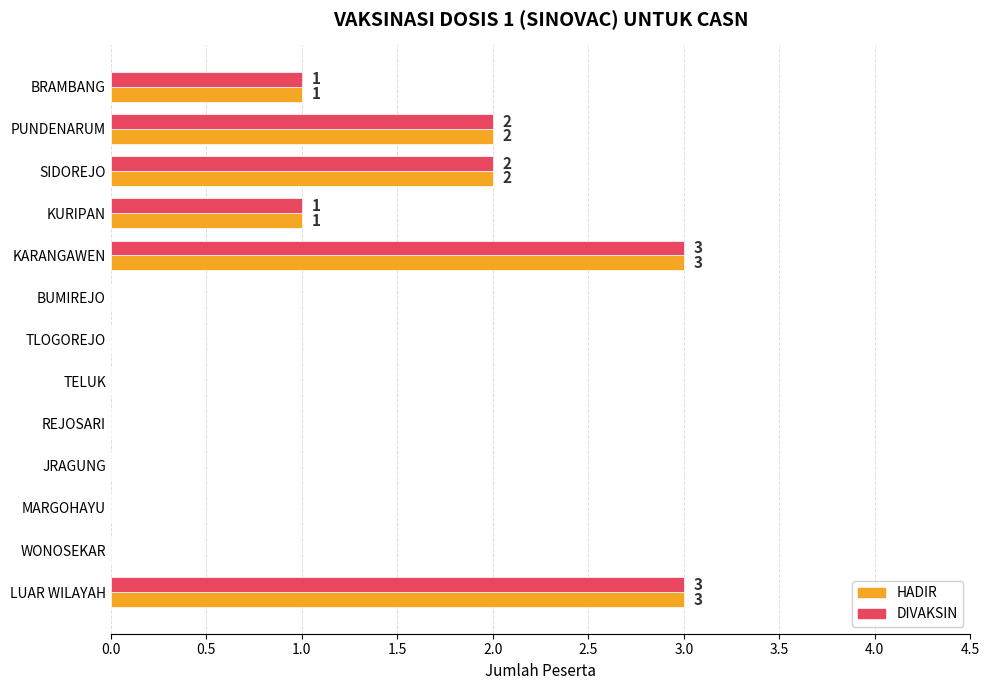

Is it true that DIVAKSIN equals -2 at TELUK?

False